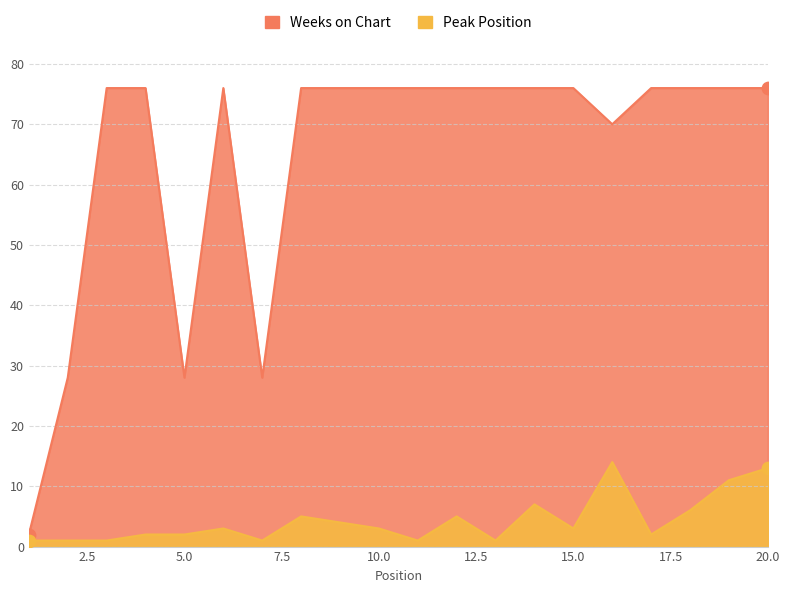

What is the total value across all series at 5?

30